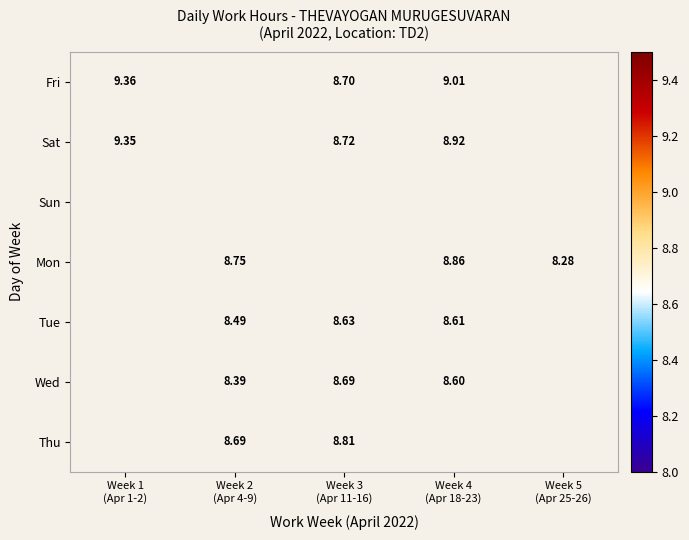

Which label corresponds to the largest value in the chart?

Week 1
(Apr 1-2)